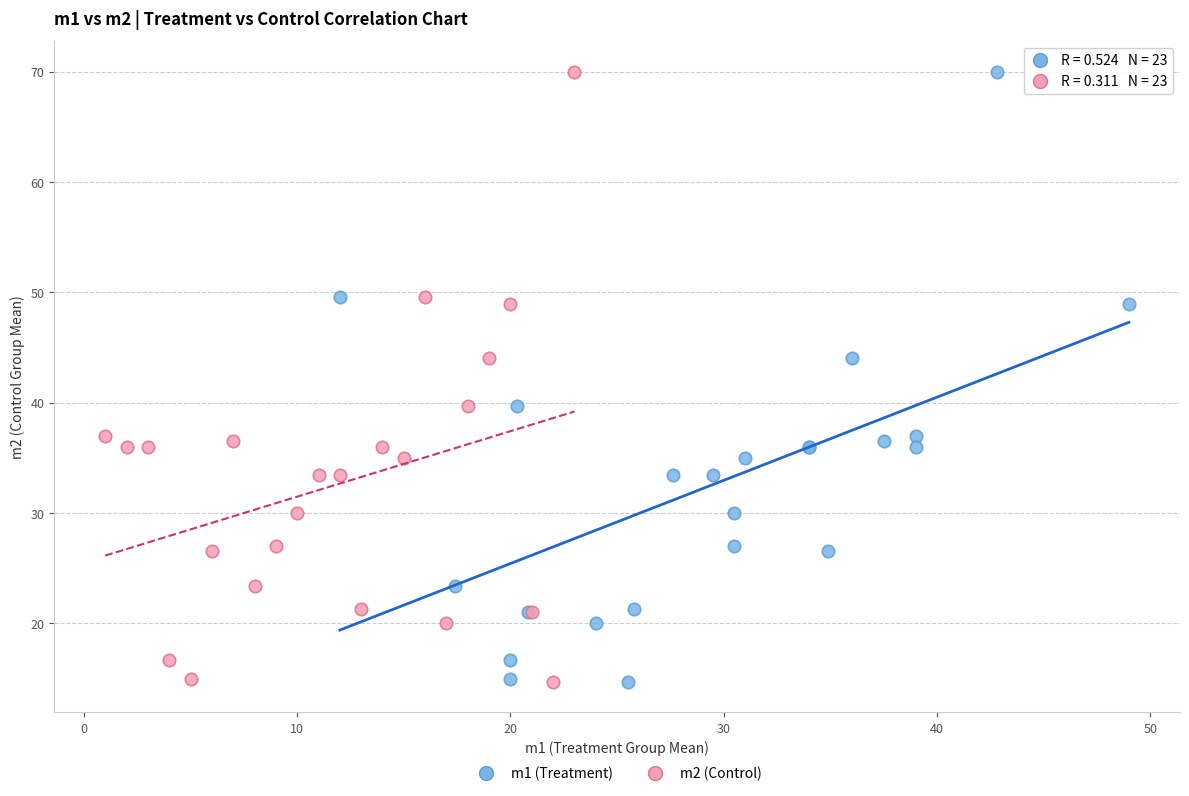

What are all the series names shown in the legend?

m1 (Treatment), m2 (Control)